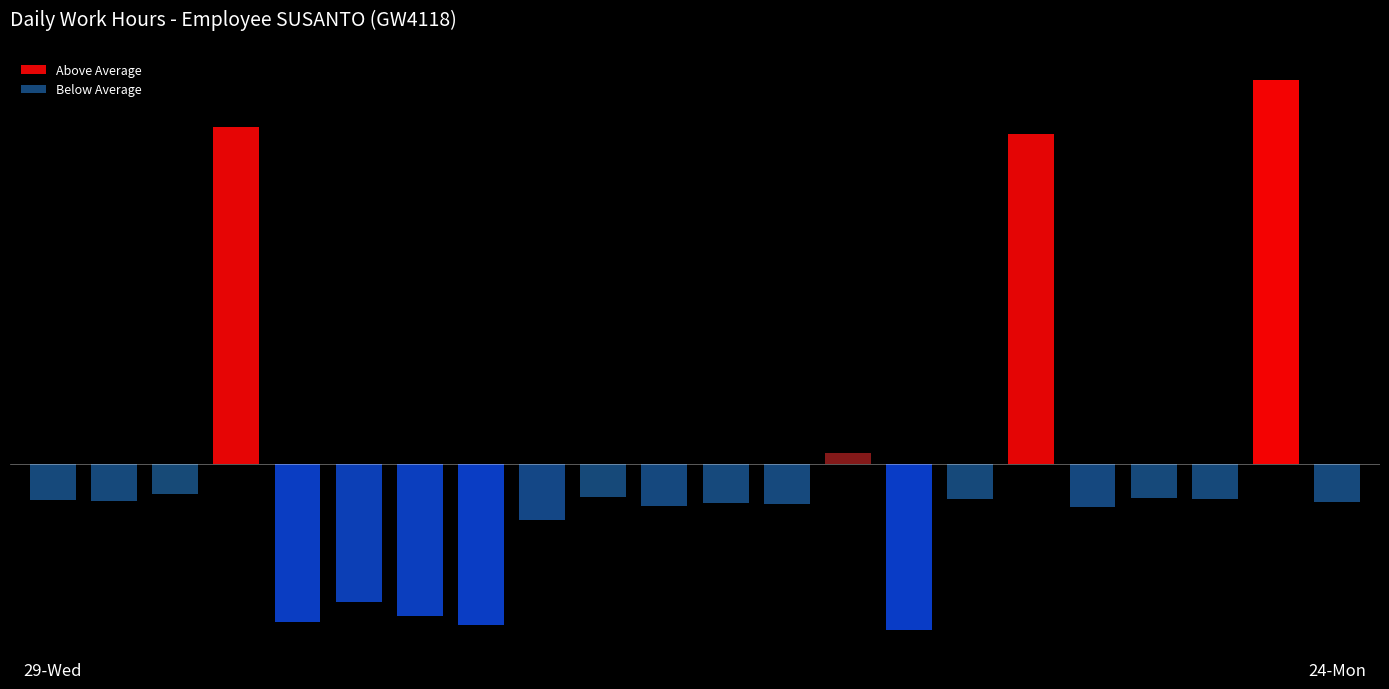

Where is the data nearest to the value 14?

15-Sat